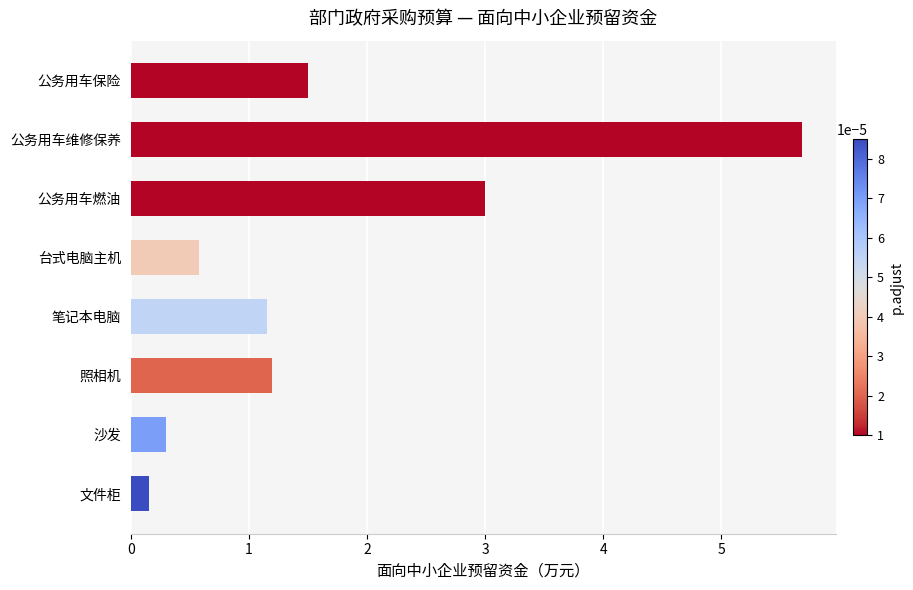

Reading bottom to top, transcribe all the data shown in this chart.

0.2	0.3	1.2	1.2	0.6	3.0	5.7	1.5